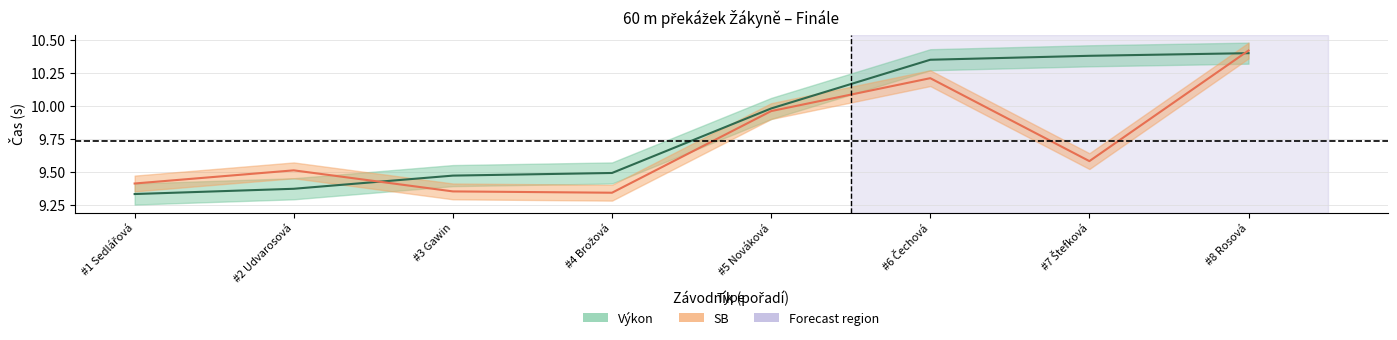

At how many categories does at least one series exceed 10?

3